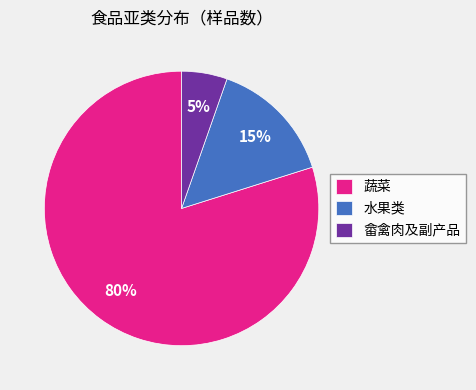

To the nearest percent, what percentage of the pie is 水果类?

15%